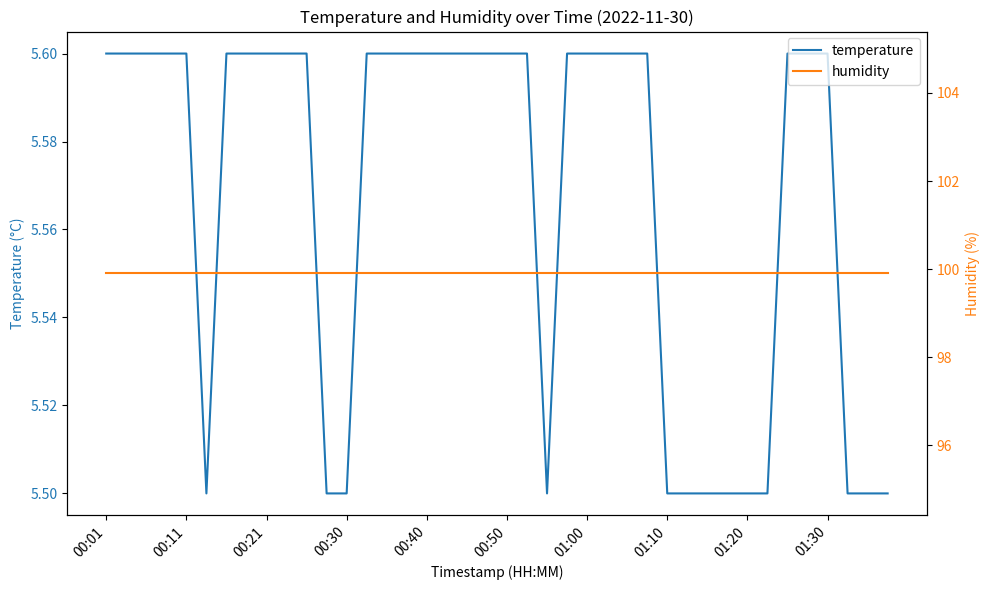

The value of temperature at 01:00 is 5.6. True or false?

True